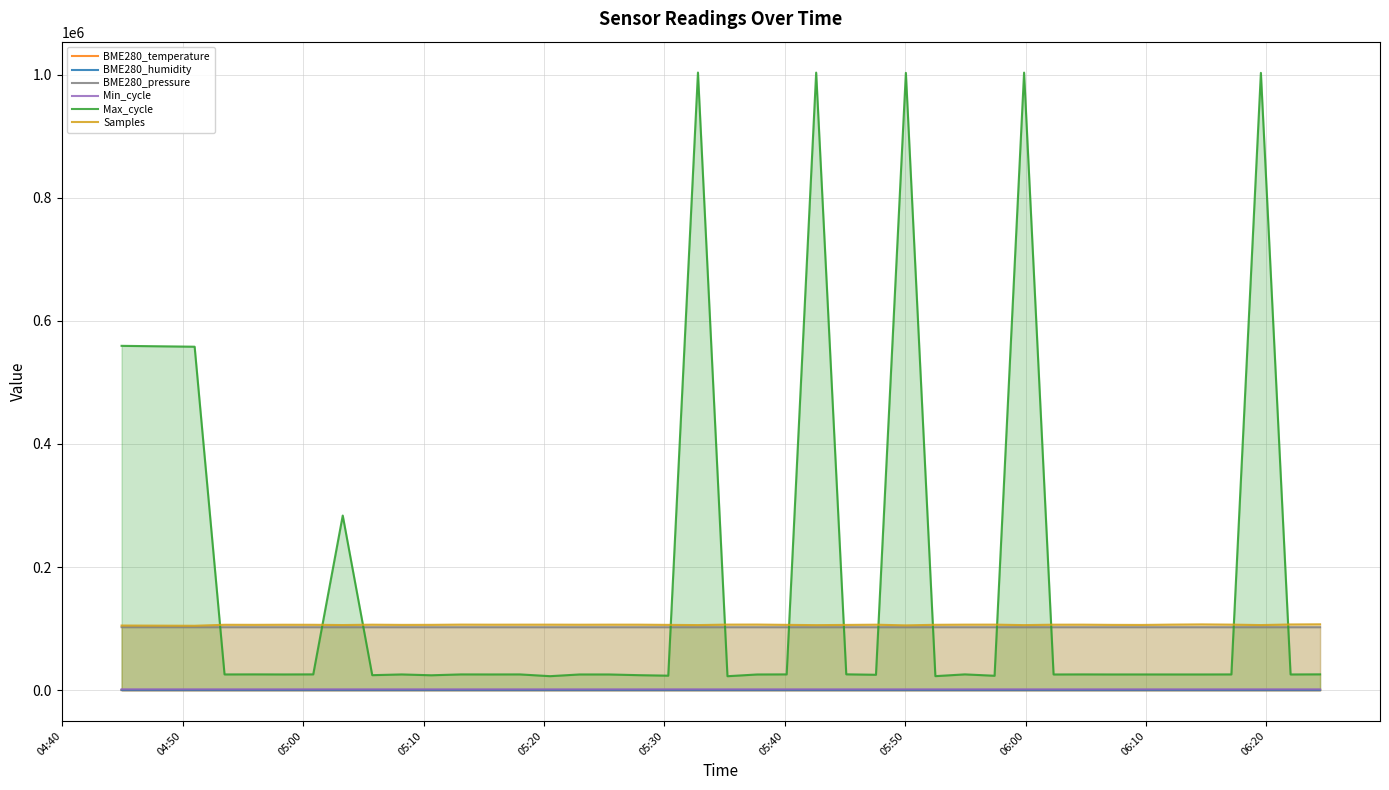

What is the smallest value displayed?

8.1